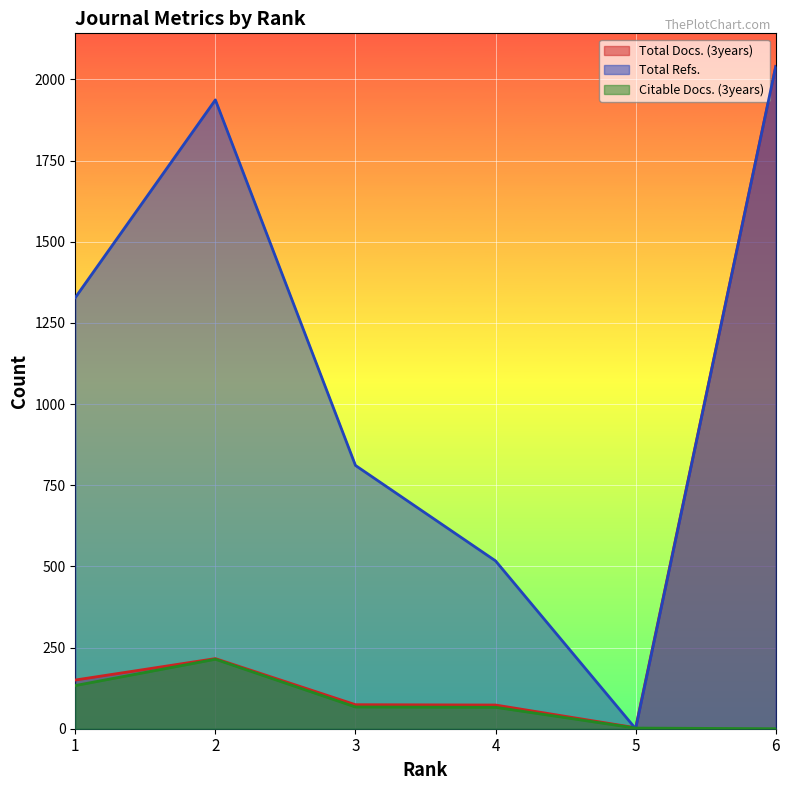

What are all the series names shown in the legend?

Total Docs. (3years), Total Refs., Citable Docs. (3years)